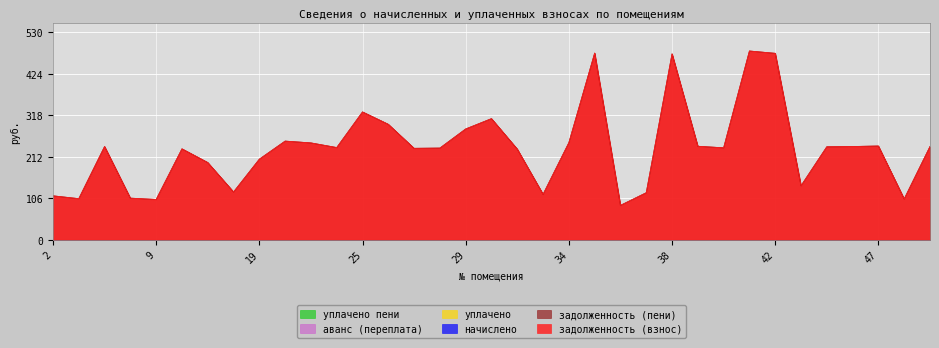

What is the label of the 29th point from the right?

13